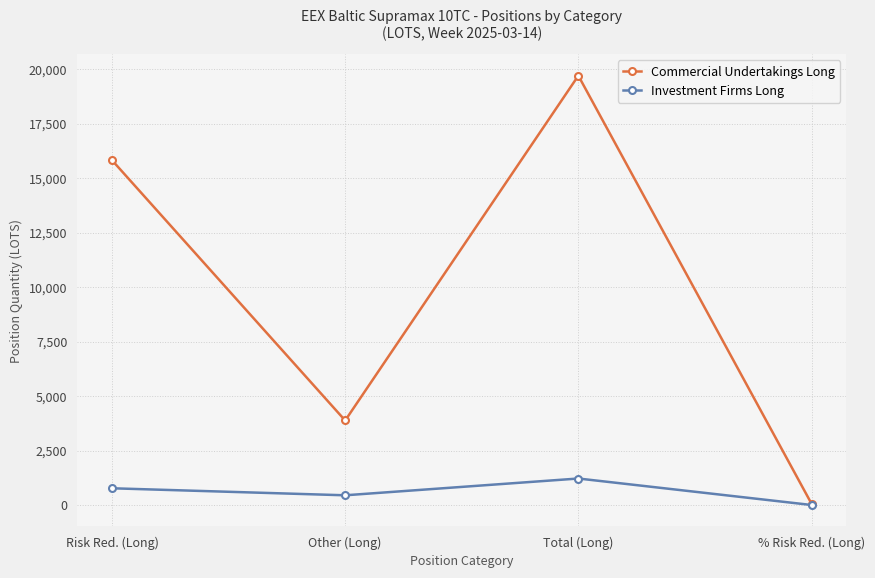

What is the label of the 1st point from the left?

Risk Red. (Long)